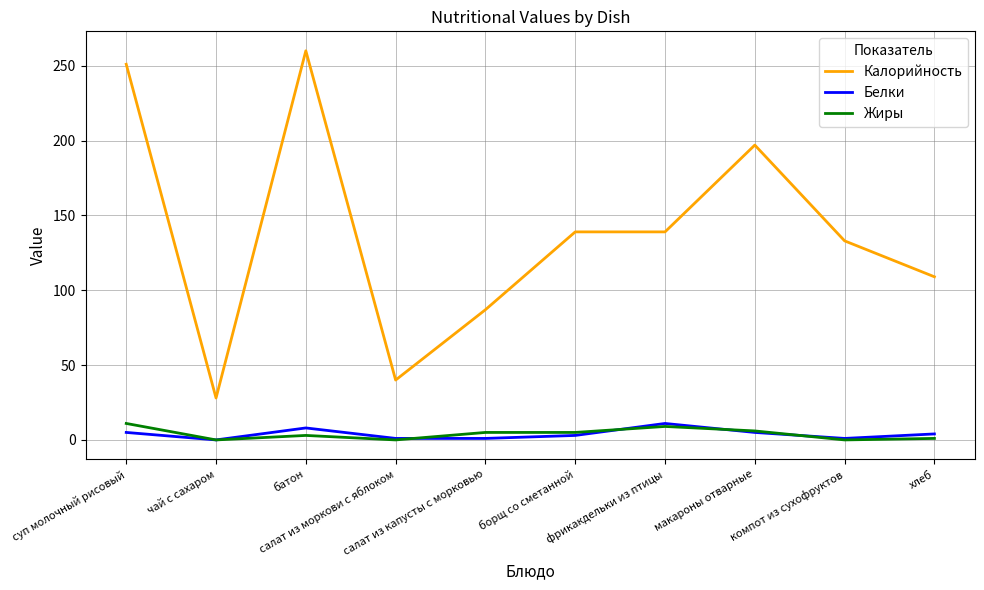

True or false: Жиры has a value of 0 at чай с сахаром.

True